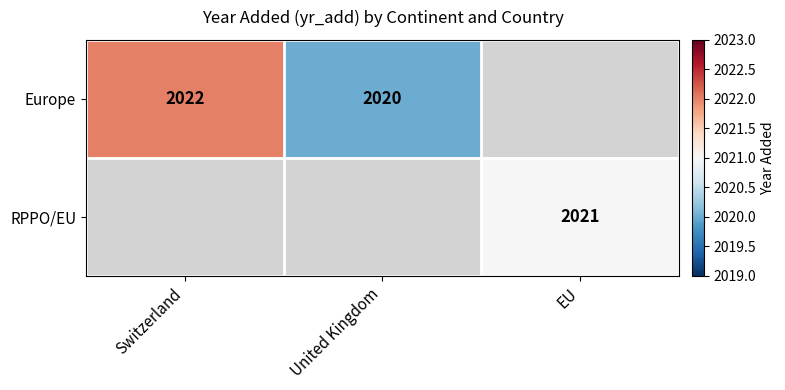

The RPPO/EU series shows 2021 at EU. True or false?

True